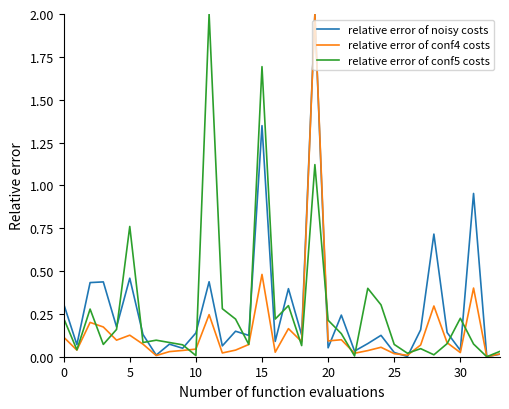

What is the maximum value for relative error of conf5 costs?

2.0